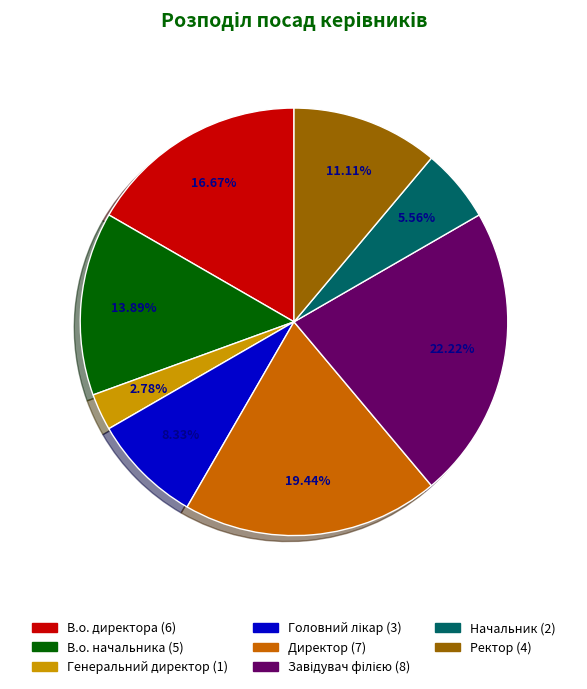

Is it true that Генеральний директор is 3% of the pie?

True